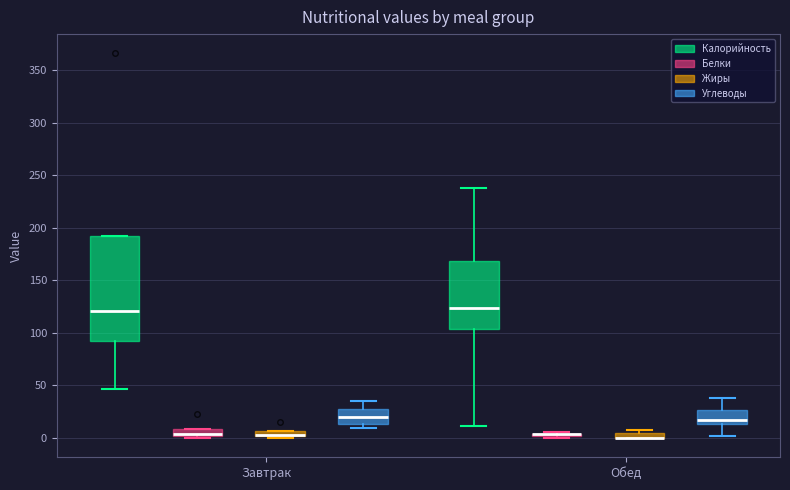

Where is the upper edge of the box for Завтрак (Жиры) on the y-axis? The values are not printed on the chart, so give them approximately, as read against the axis.

5